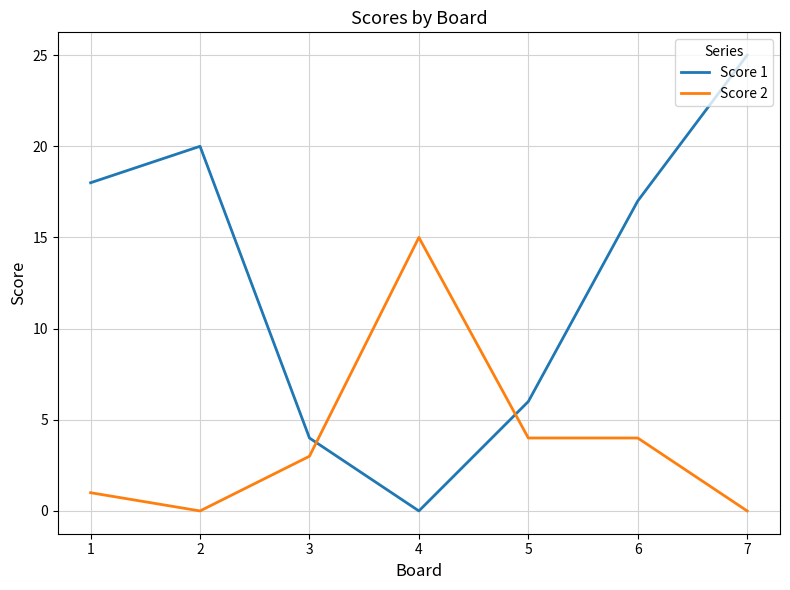

Which category has the highest value in the Score 2 series?

4